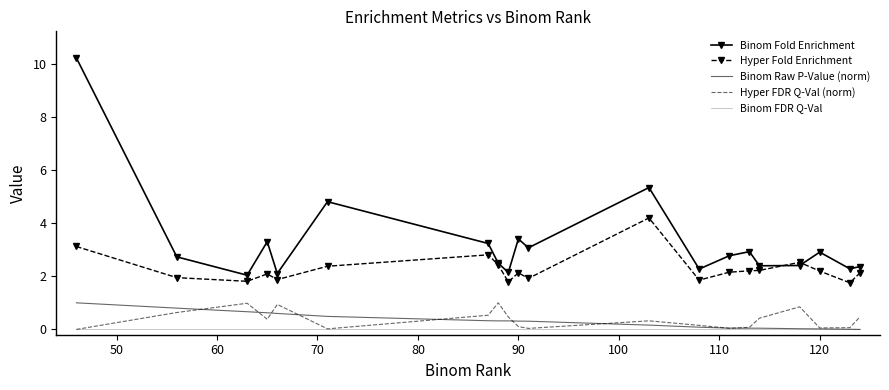

Which series has the largest total across all categories?

Binom Fold Enrichment